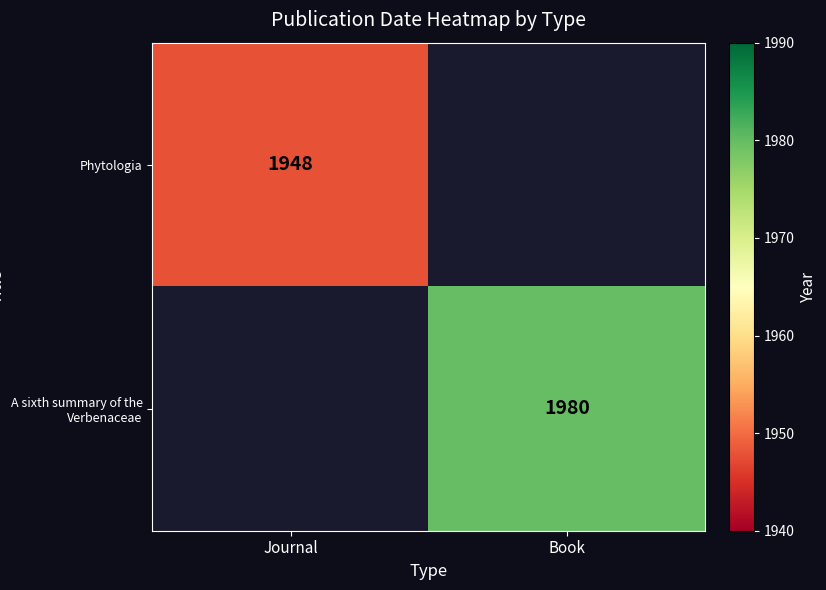

Is the value of A sixth summary of the Verbenaceae at Book greater than the value of Phytologia at Journal?

Yes